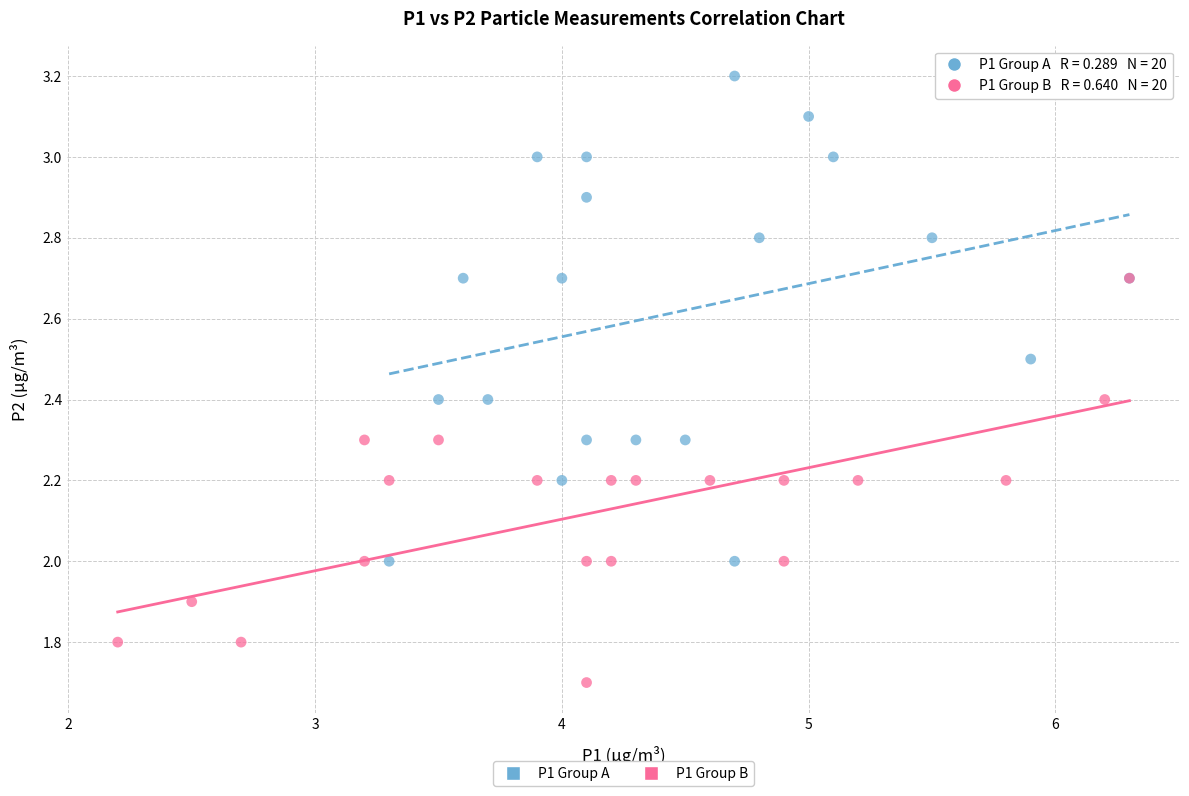

Which series reaches the maximum Y coordinate?

P1 Group A